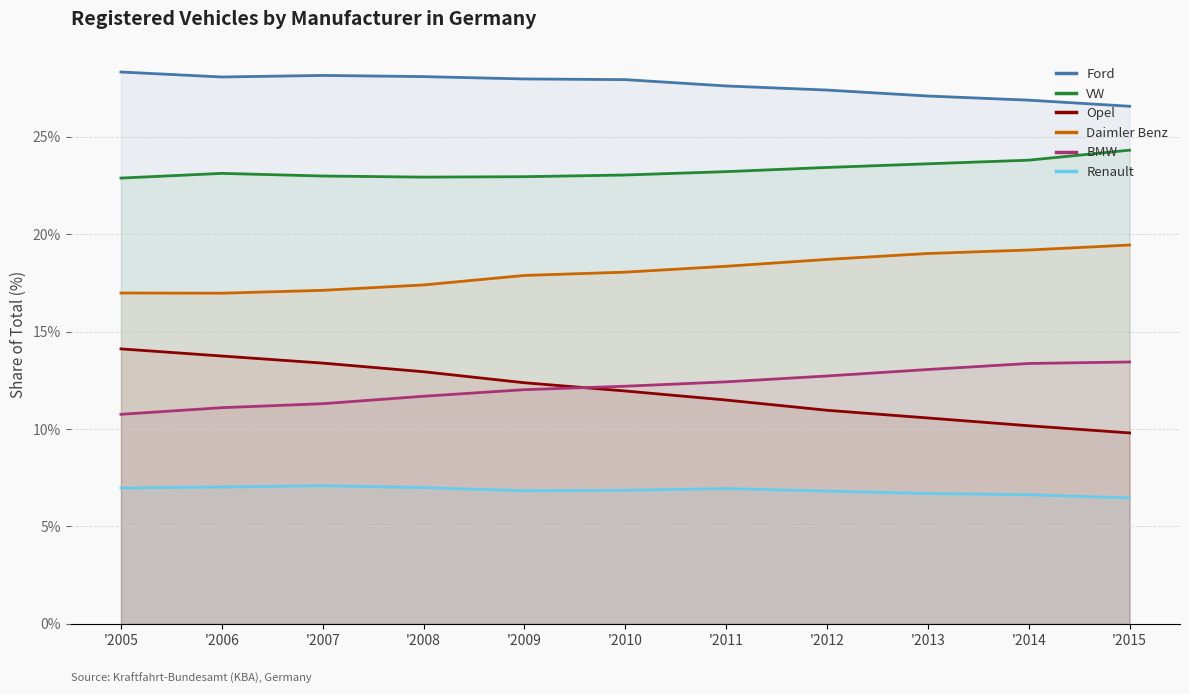

What is the value of the BMW point at the 1st from the left?

10.8